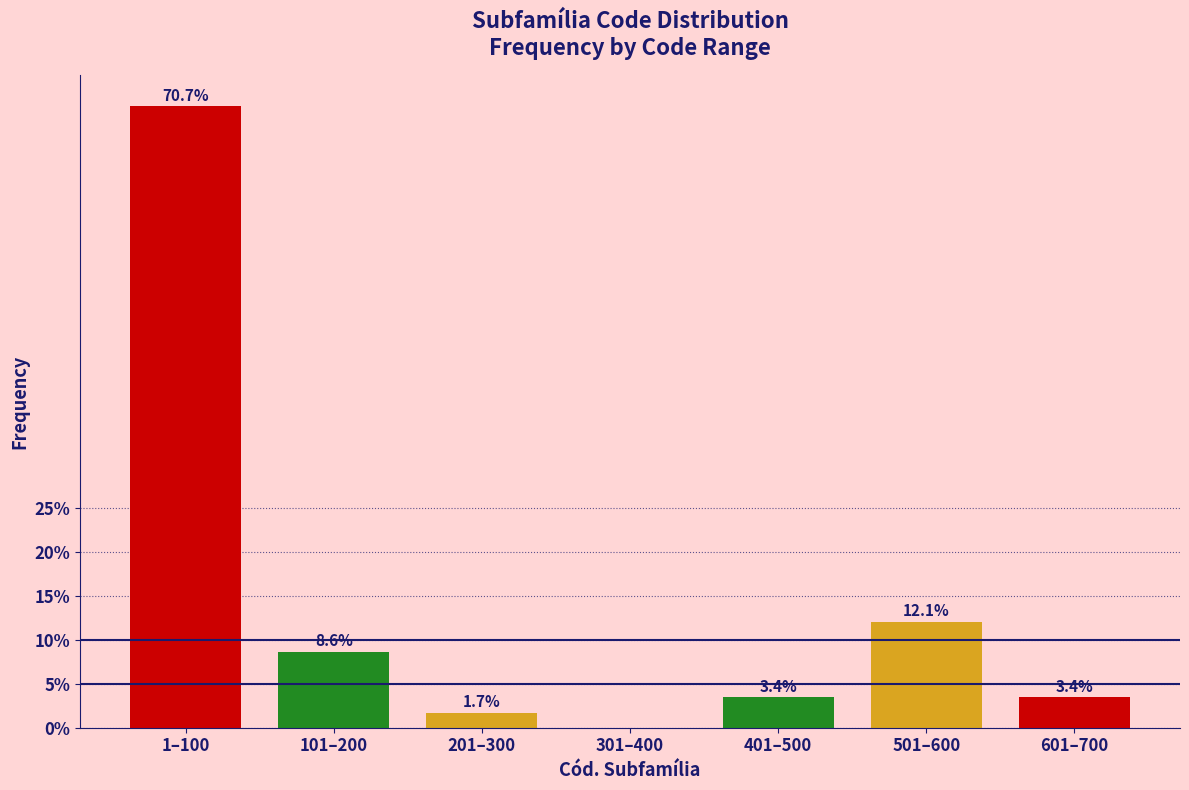

Reading left to right, transcribe all the data shown in this chart.

1–100=70.7	101–200=8.6	201–300=1.7	301–400=0.0	401–500=3.4	501–600=12.1	601–700=3.4